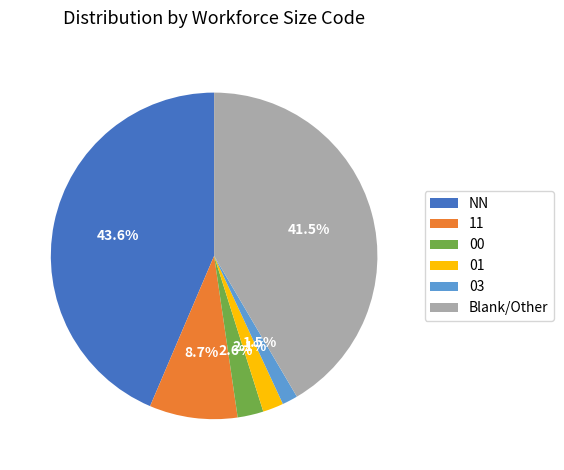

Rank the categories by value from lowest to highest.

03, 01, 00, 11, Blank/Other, NN